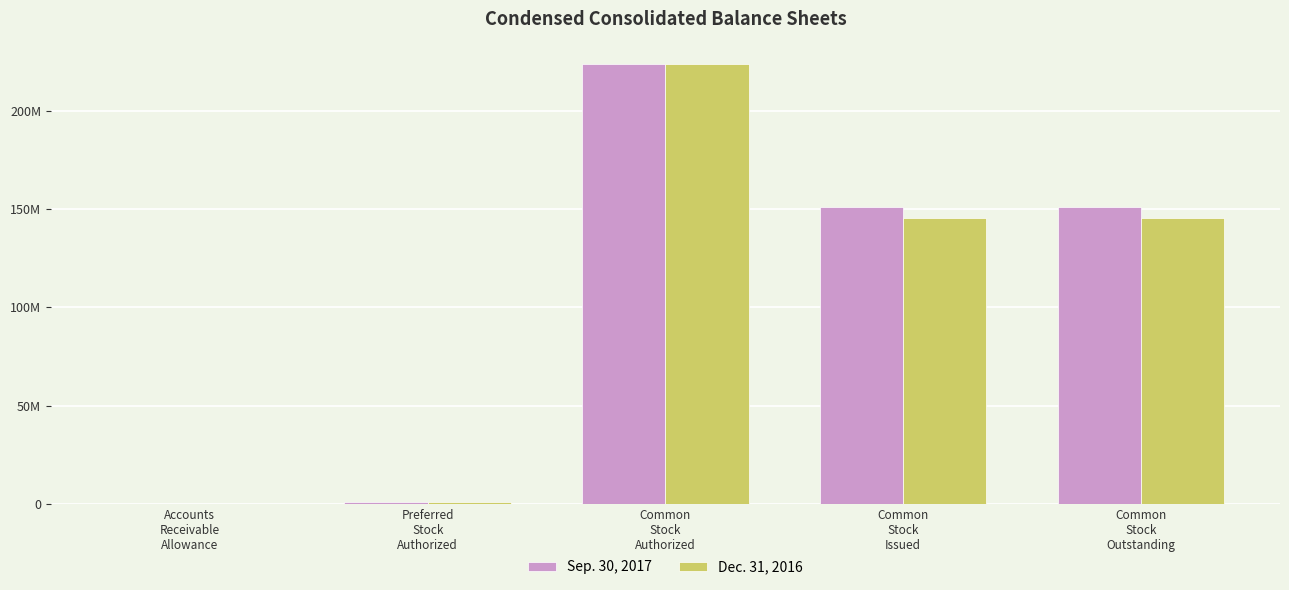

What are all the series names shown in the legend?

Sep. 30, 2017, Dec. 31, 2016